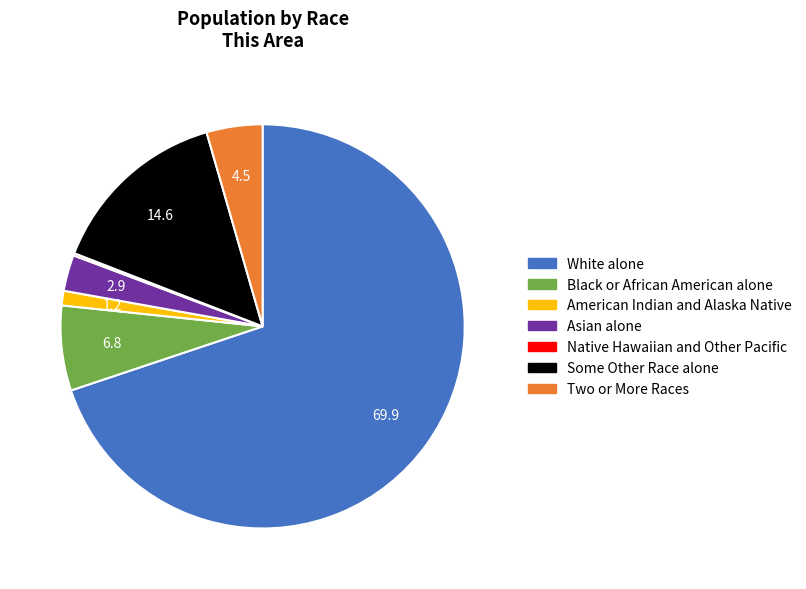

Is White alone the majority of the pie?

Yes